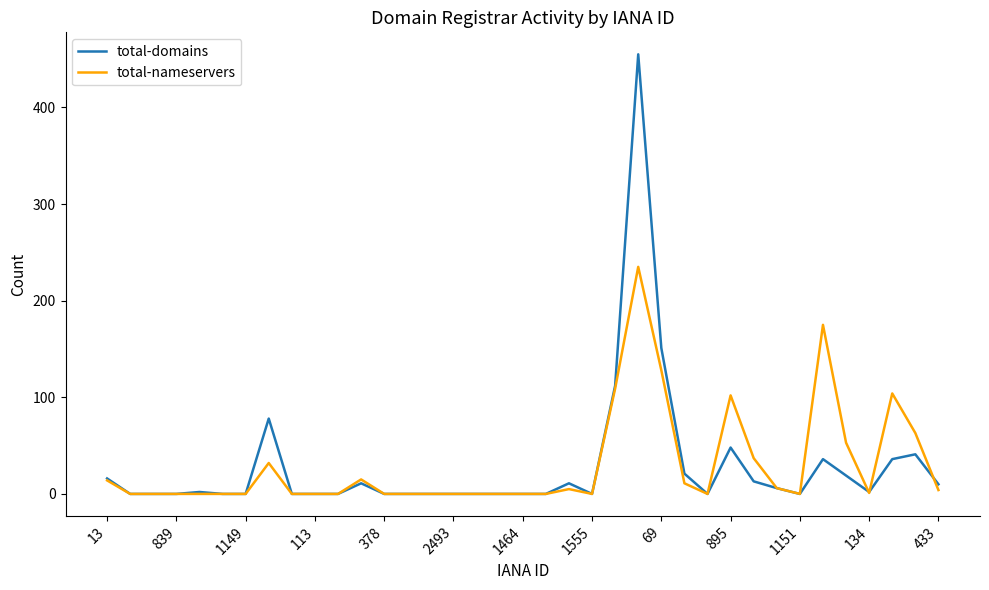

Rank the series by their maximum value, from highest to lowest.

total-domains, total-nameservers